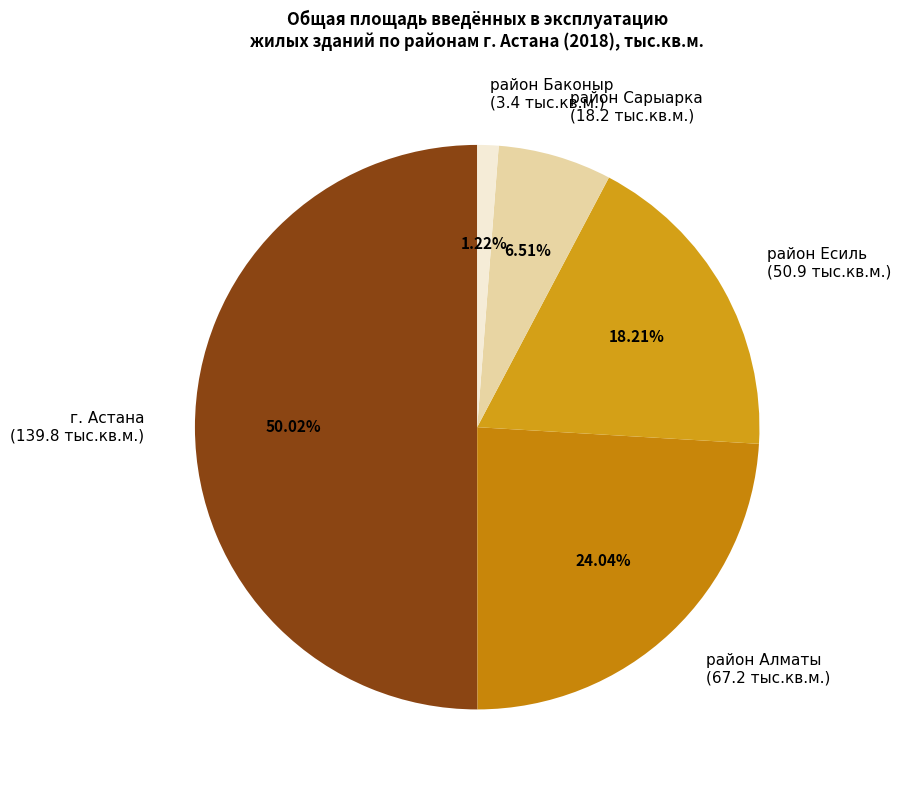

Rank the categories by value from lowest to highest.

район Баконыр, район Сарыарка, район Есиль, район Алматы, г. Астана